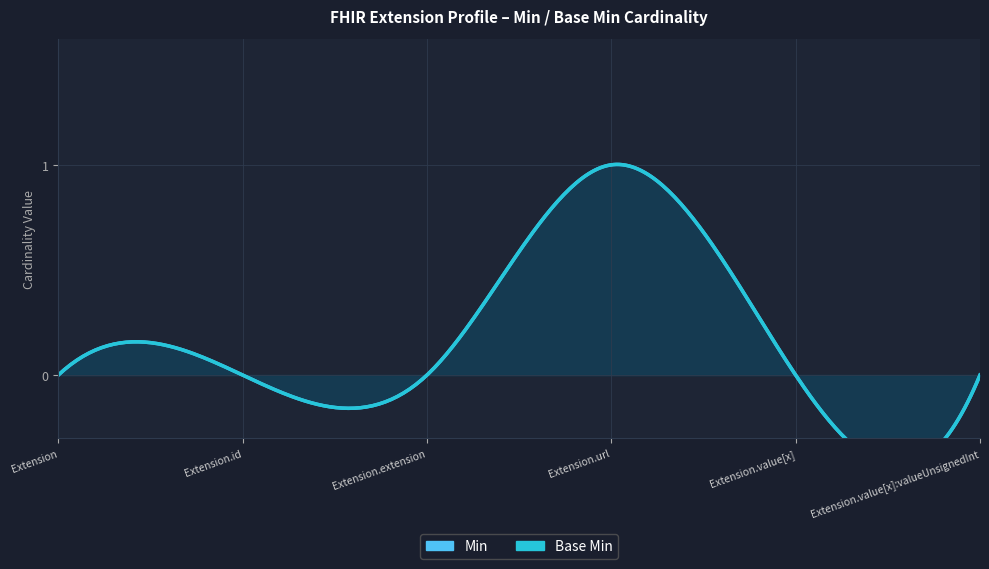

How many lines are shown in the chart?

2